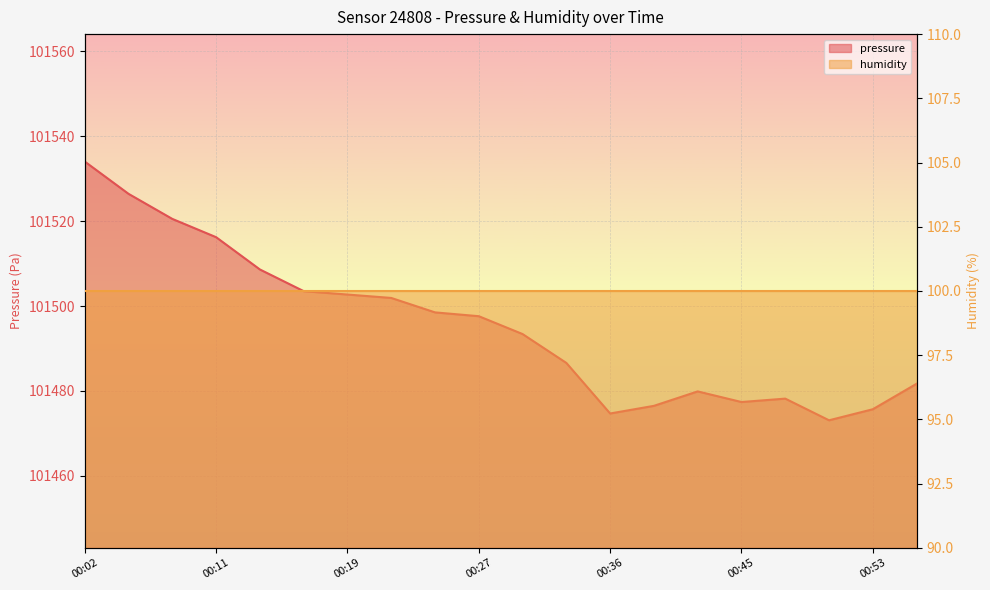

What is the sum of all values?

2029907.1